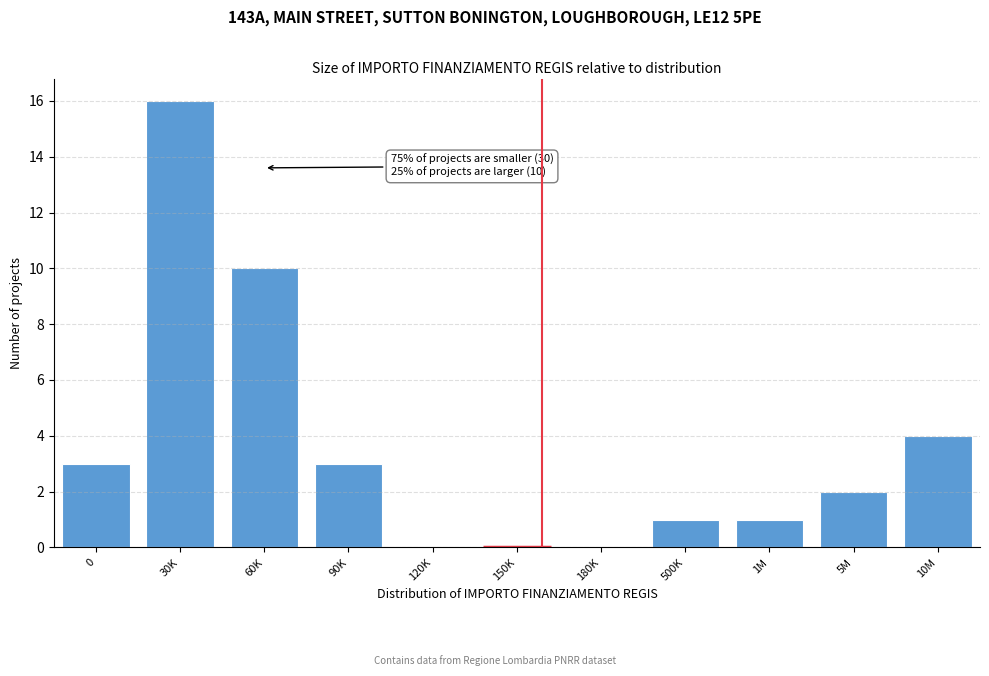

Reading left to right, list all the values displayed in this chart.

0=3	30K=16	60K=10	90K=3	120K=0	150K=0	180K=0	500K=1	1M=1	5M=2	10M=4